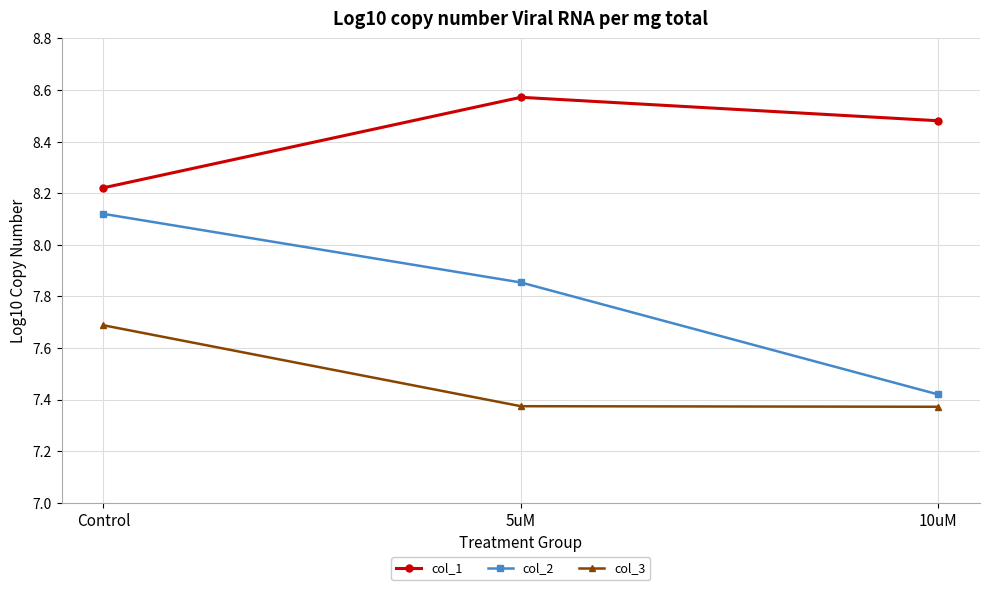

What is the sum of the col_3 values at 5uM and 10uM?

14.7